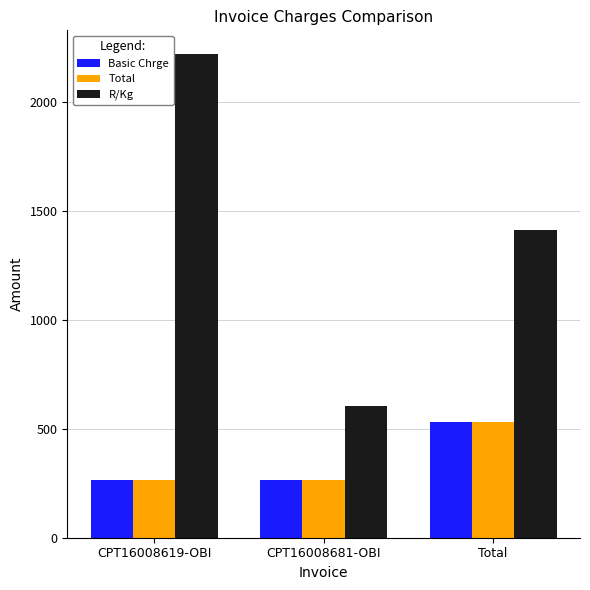

Is it true that R/Kg equals 604.9 at CPT16008681-OBI?

True